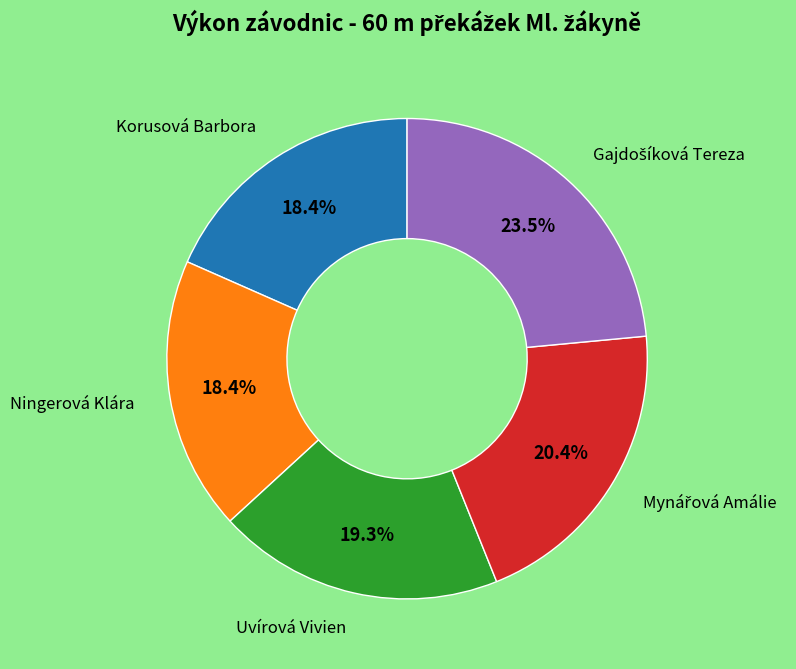

Count the number of slices in the pie.

5